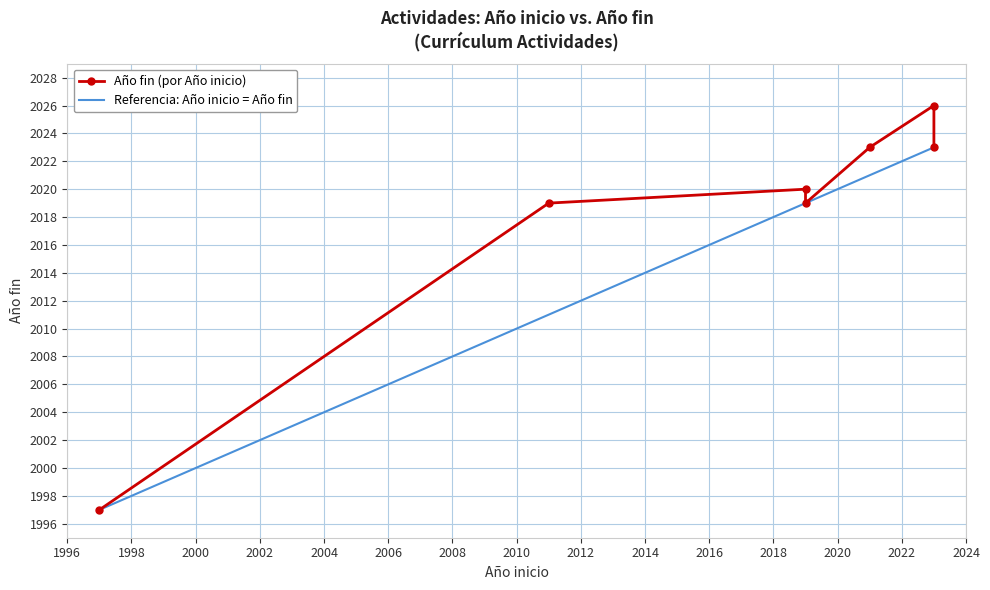

Between 2021 and 2019, which is larger?

2021